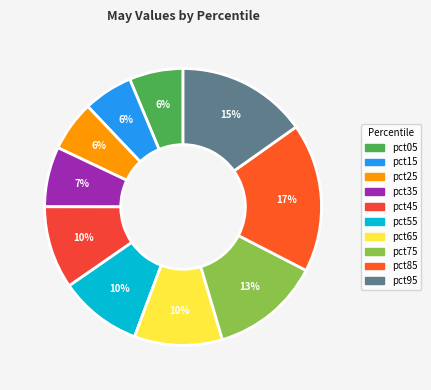

The pct35 slice represents 21% of the pie. True or false?

False